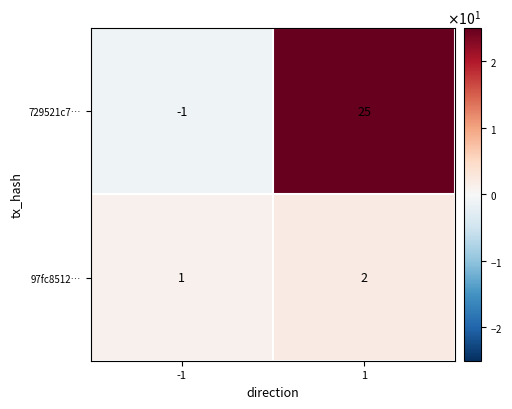

What is the sum of the 729521c7… values at 1 and -1?

24